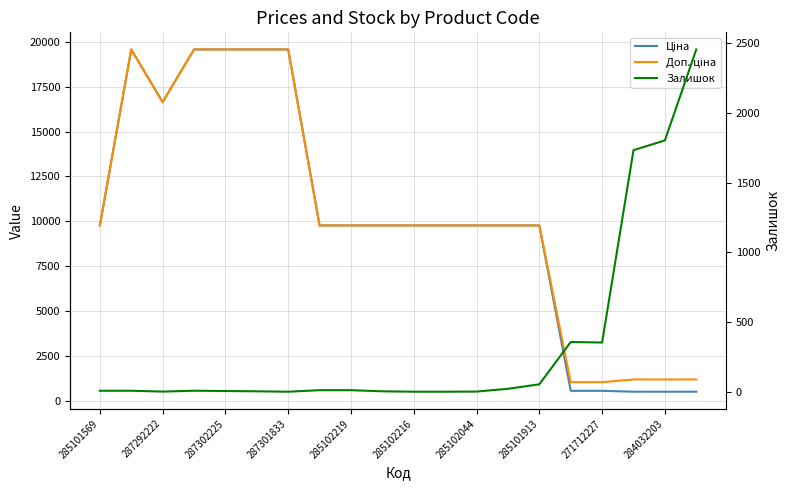

Count the number of categories in the chart.

20